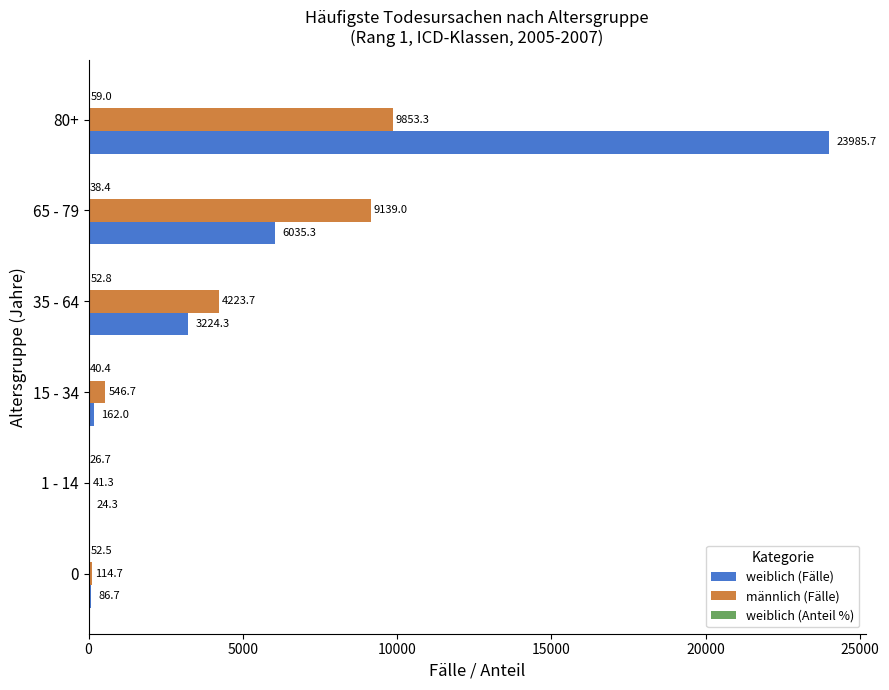

What is the sum of the männlich (Fälle) values at 0 and 80+?

9968.0